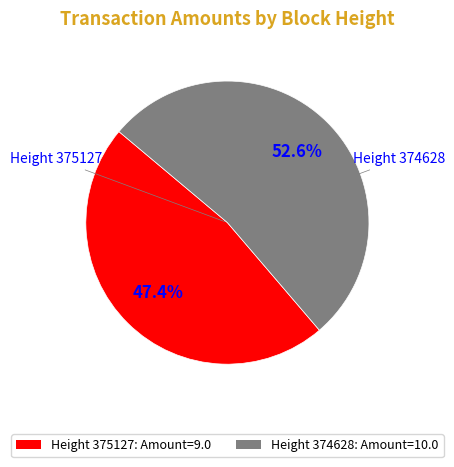

Rank the categories by value from lowest to highest.

Height 375127: Amount=9.0, Height 374628: Amount=10.0